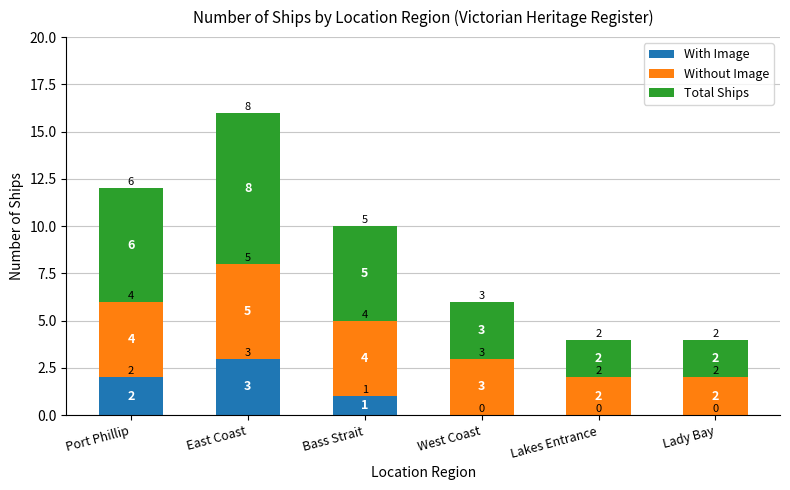

At which label is With Image closest to 1?

Bass Strait